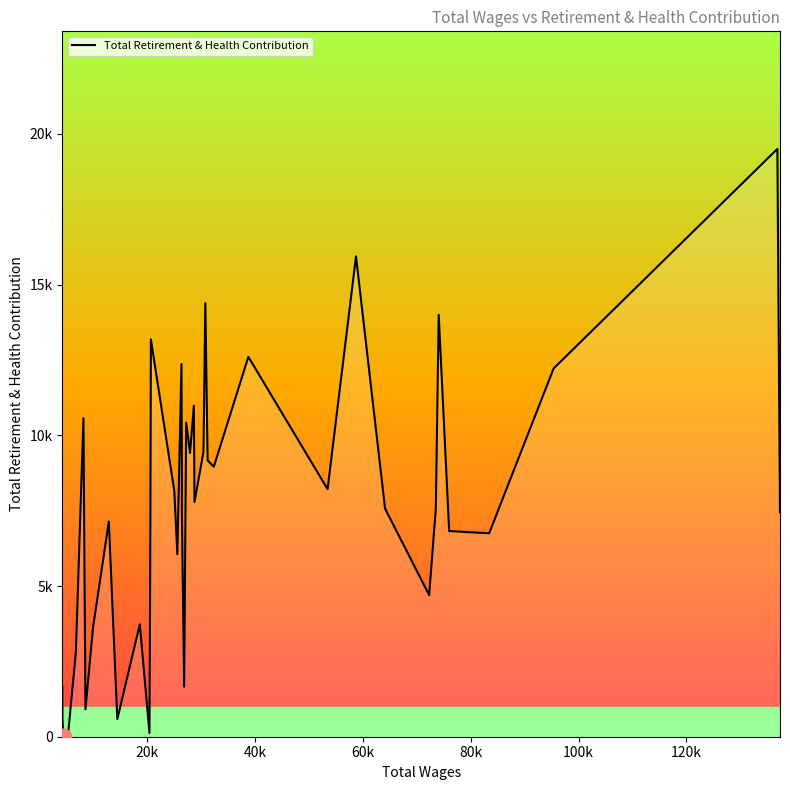

Does the chart have visible grid lines?

No